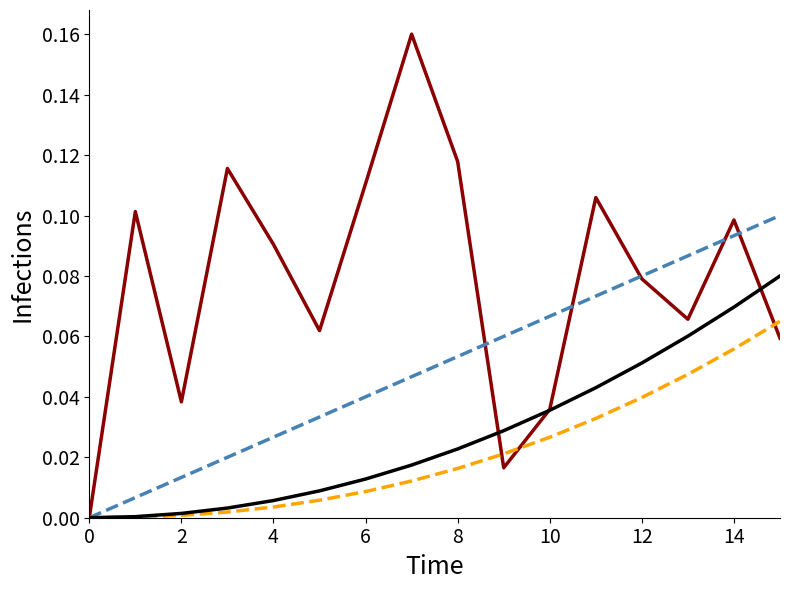

How many lines are shown in the chart?

4